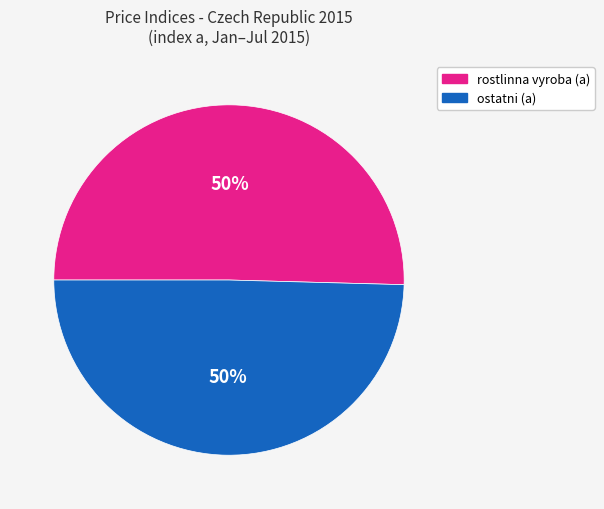

To the nearest percent, what is the average slice percentage?

50%